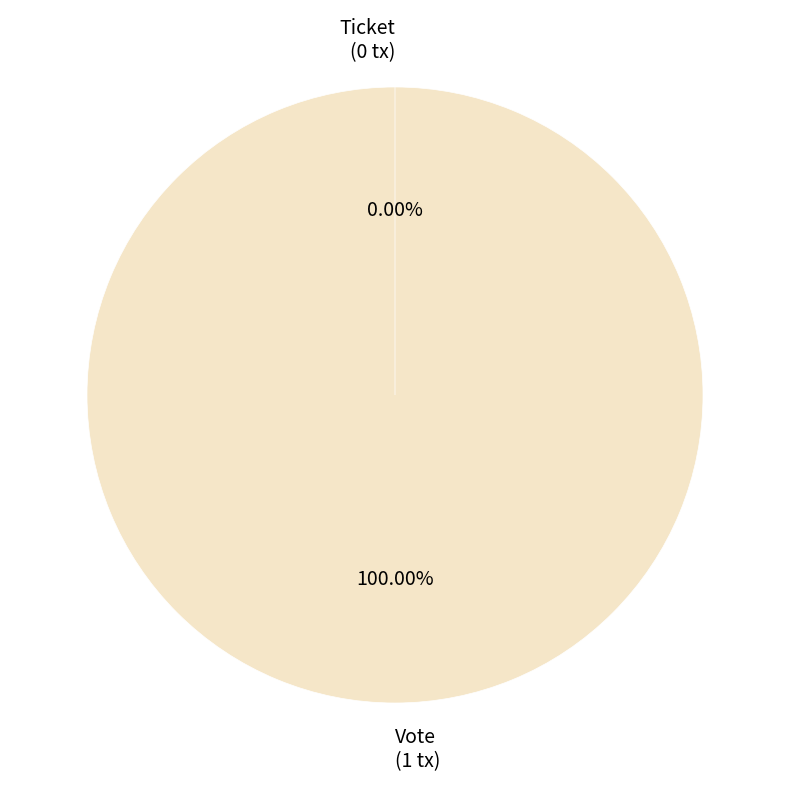

To the nearest percent, what is the difference between the largest and smallest slice percentages?

100%